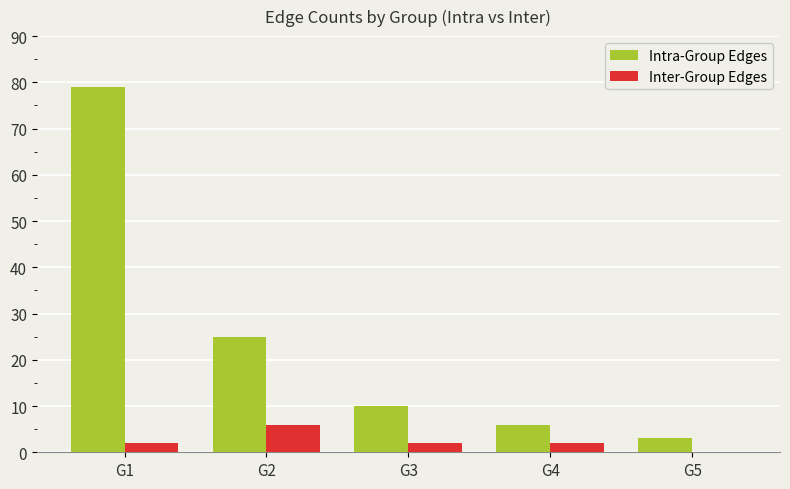

What is the spread (max minus min) of values at G4?

4